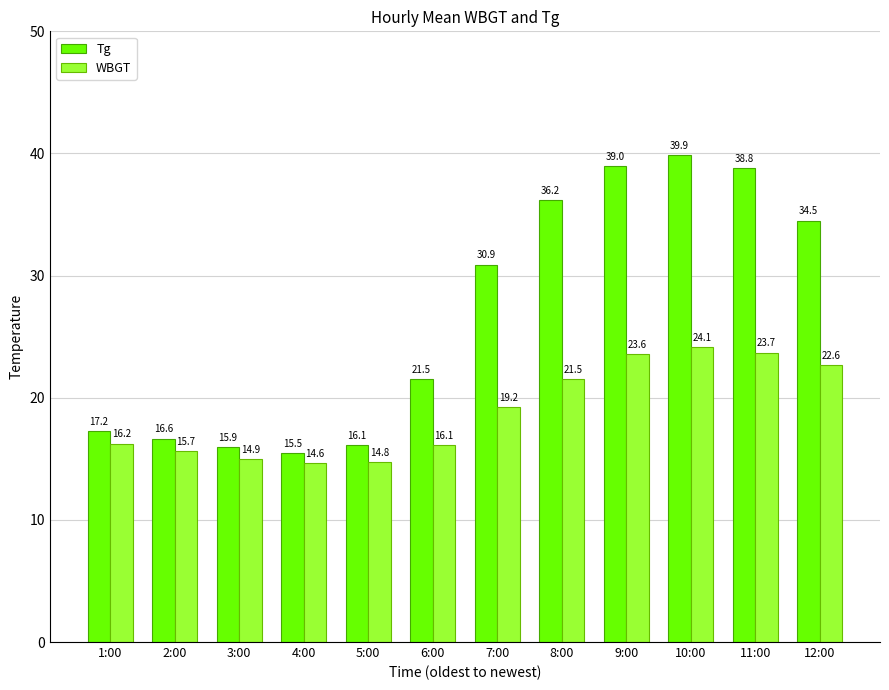

At which label does Tg first exceed 30?

7:00